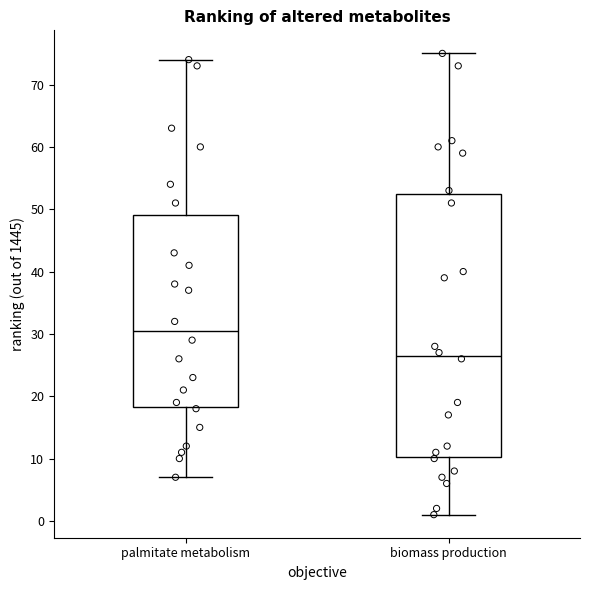

Reading left to right, read every box against the y-axis: the position of its median line, the range the box covers, and the ends of its whiskers. The values are not printed on the chart, so give them approximately, as read against the axis.

palmitate metabolism: median 31, box 18 to 49, whiskers 7 to 74
biomass production: median 27, box 10 to 53, whiskers 1 to 75